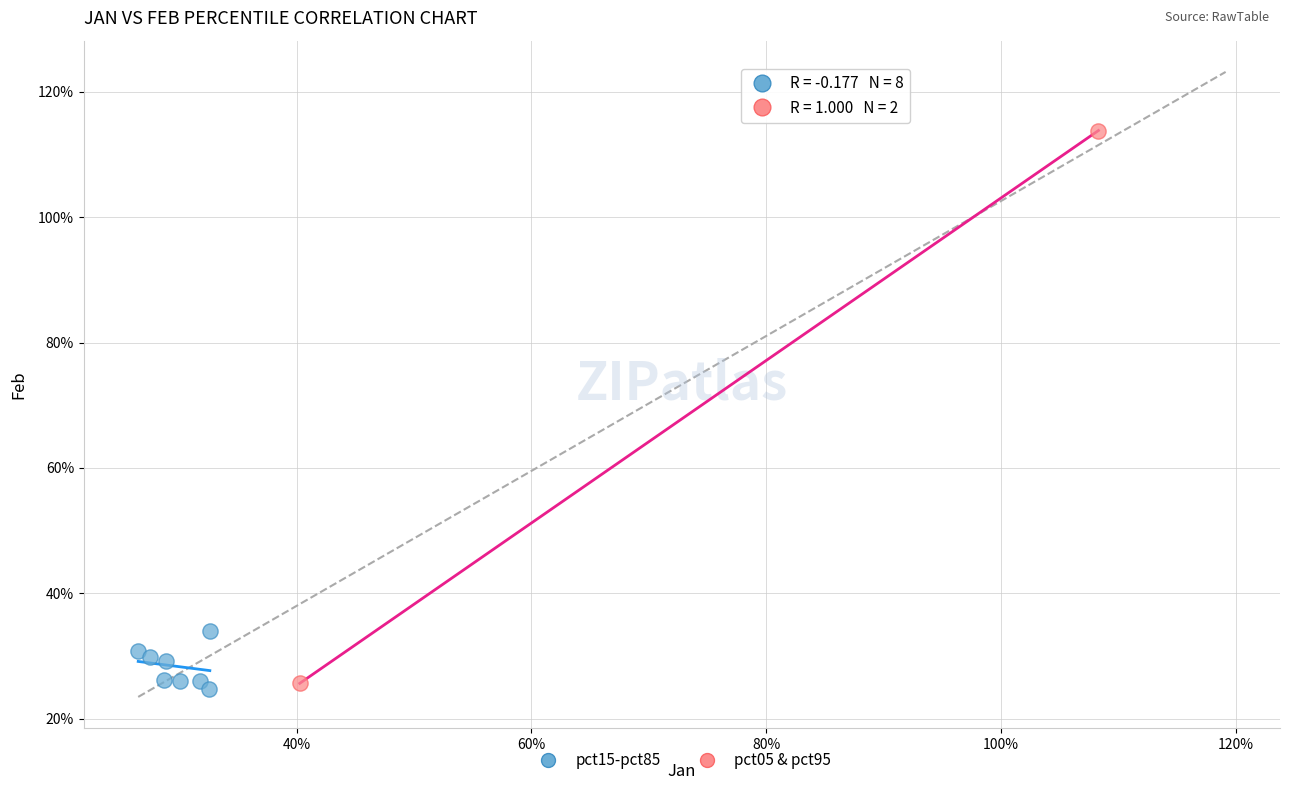

What are all the series names shown in the legend?

pct15-pct85, pct05 & pct95